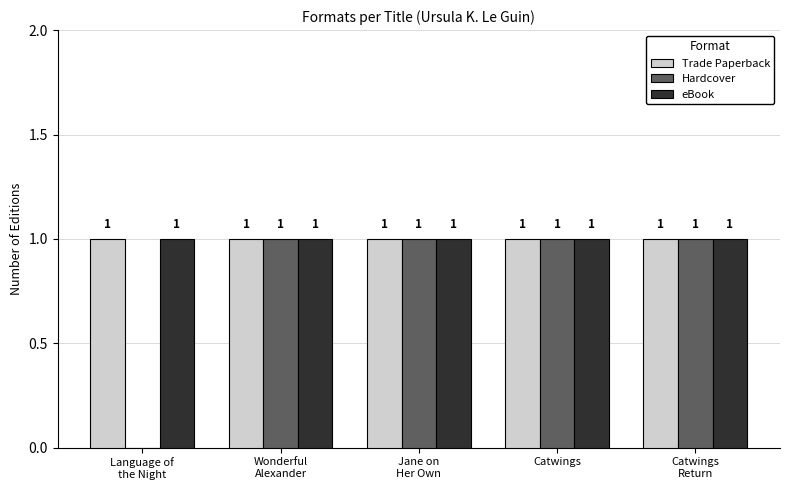

How many Hardcover values are between 1 and 2?

4